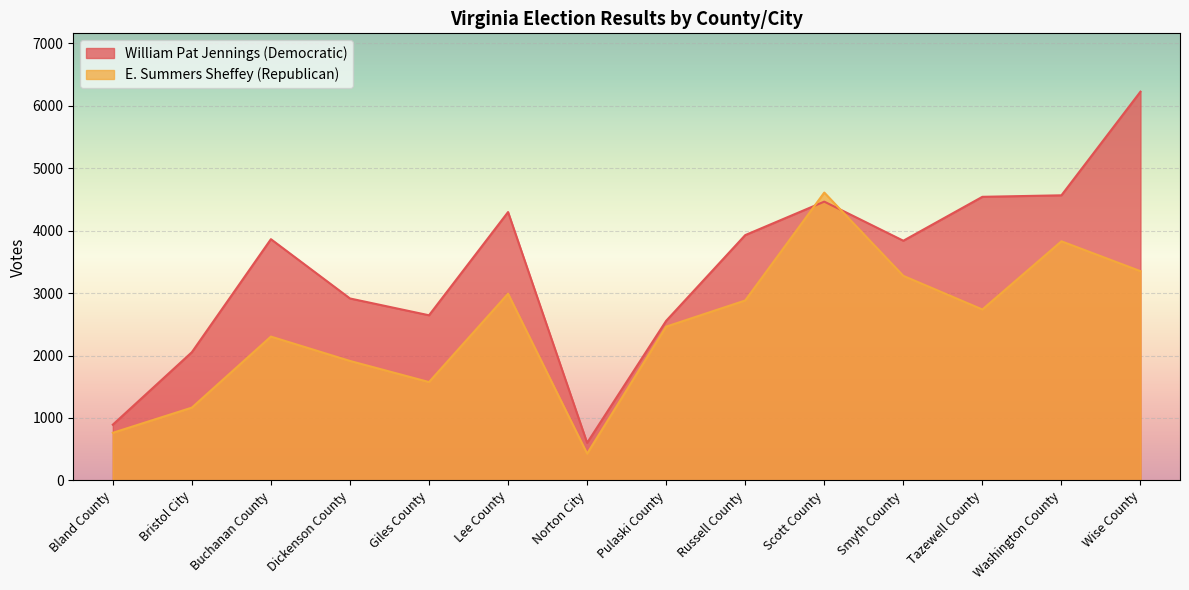

Reading left to right, list all the values displayed in this chart.

William Pat Jennings (Democratic): 893	2053	3862	2913	2644	4296	602	2555	3927	4463	3837	4540	4564	6223
E. Summers Sheffey (Republican): 763	1166	2303	1913	1575	2989	430	2462	2881	4608	3275	2737	3828	3350